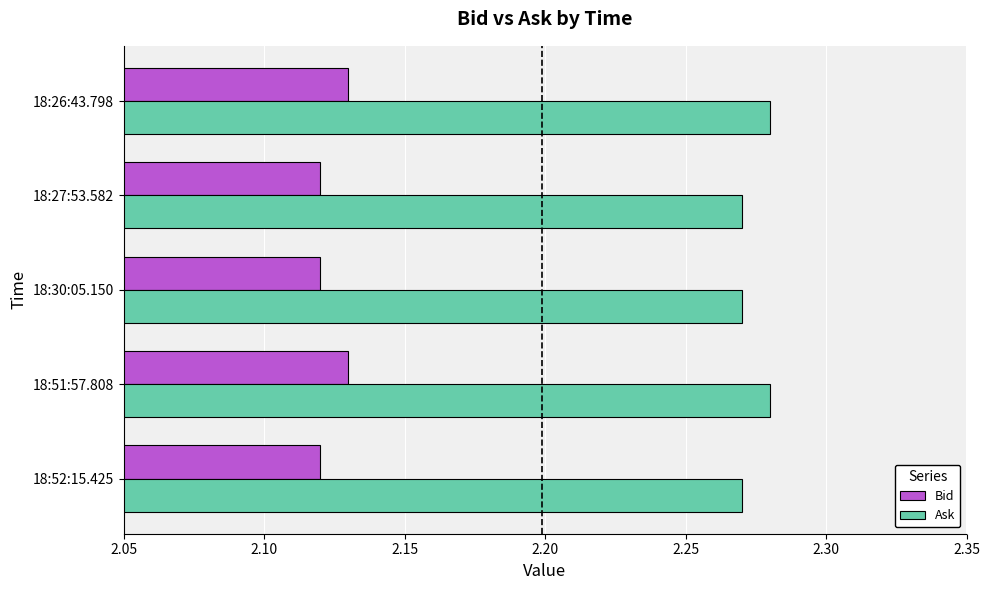

What is the total value across all series at 18:51:57.808?

4.4